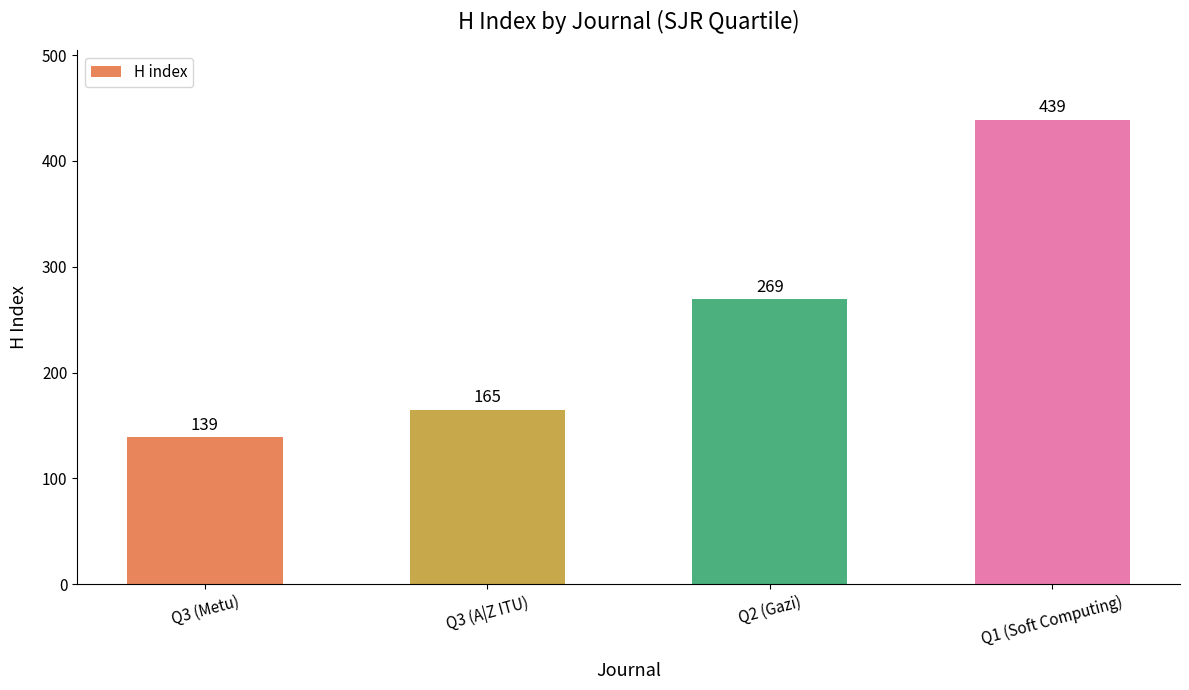

Reading left to right, extract all data points from this chart.

139	165	269	439